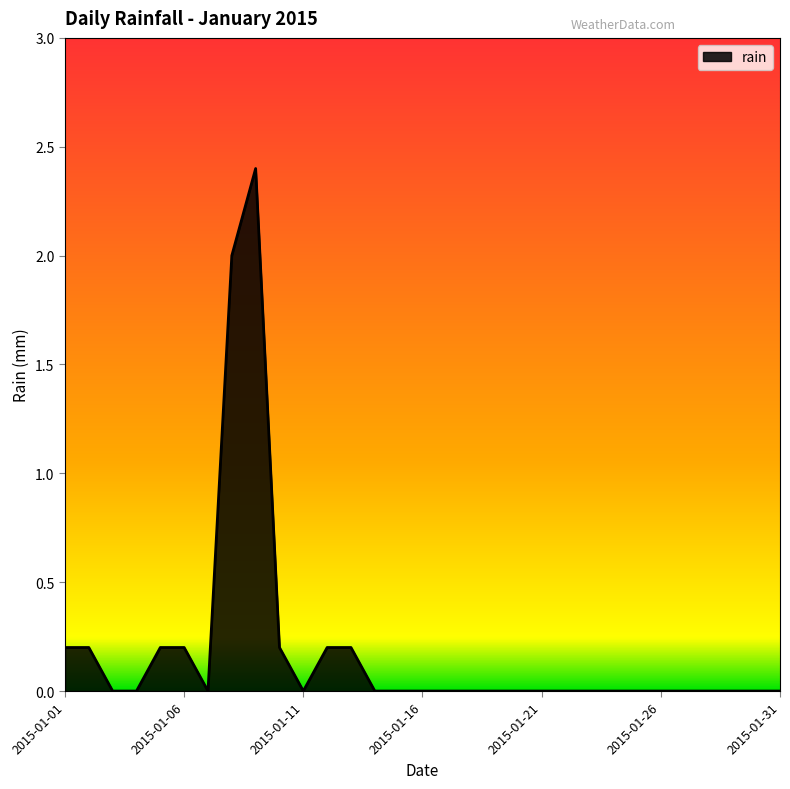

How many lines are shown in the chart?

1